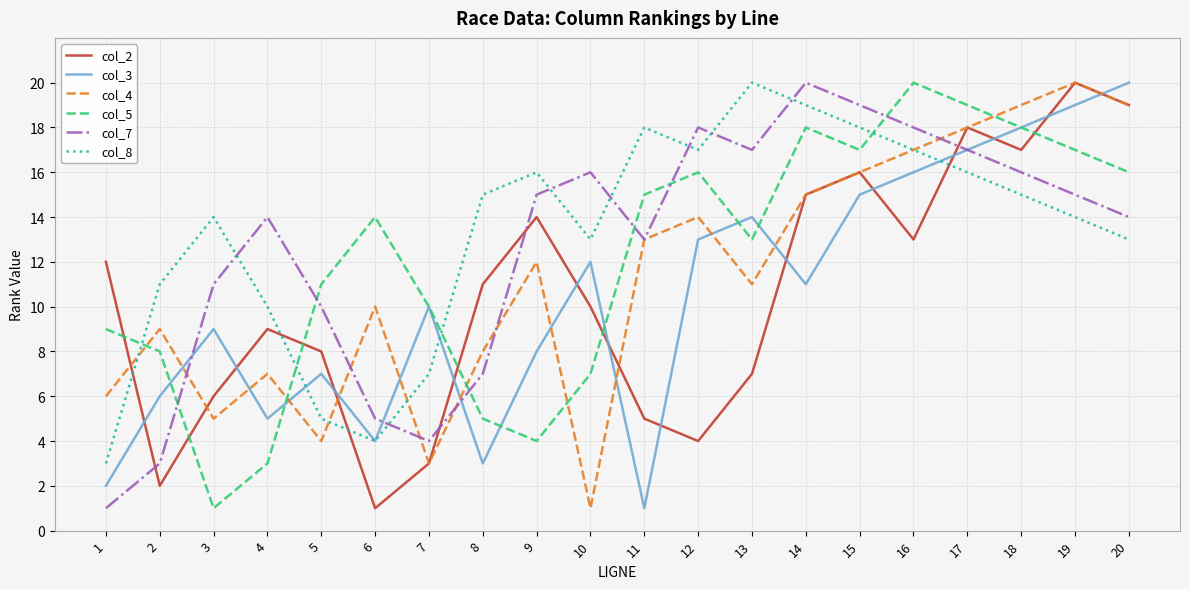

What is the minimum value shown in the chart?

1